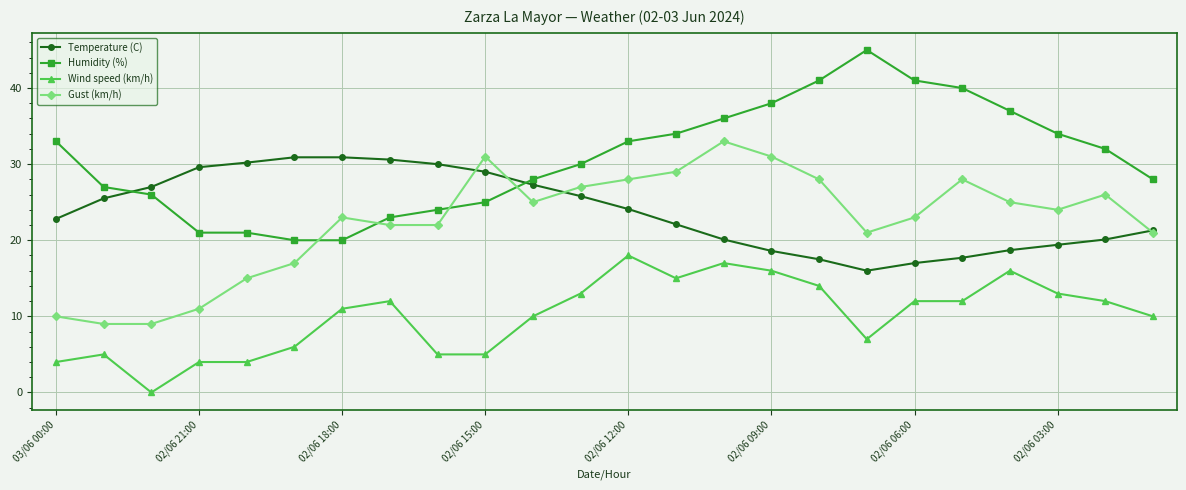

Does the chart display data point markers on the line(s)?

Yes